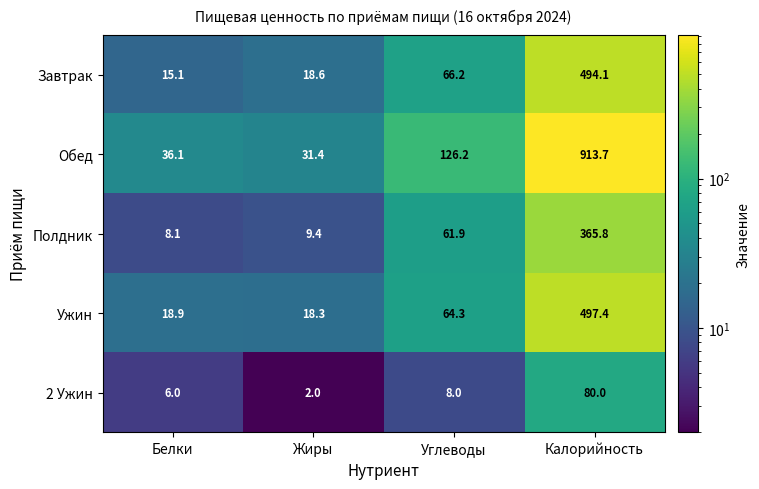

Where is Завтрак nearest to the value 254?

Углеводы